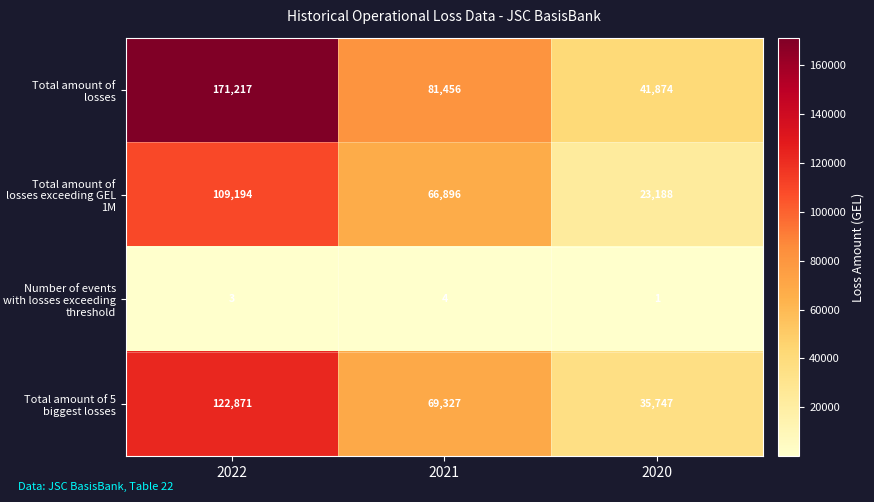

Reading left to right, list all the values displayed in this chart.

Total amount of losses: 2022=171217	2021=81456	2020=41874
Total amount of losses exceeding GEL 1M: 2022=109194	2021=66896	2020=23188
Number of events with losses exceeding threshold: 2022=3	2021=4	2020=1
Total amount of 5 biggest losses: 2022=122871	2021=69327	2020=35747